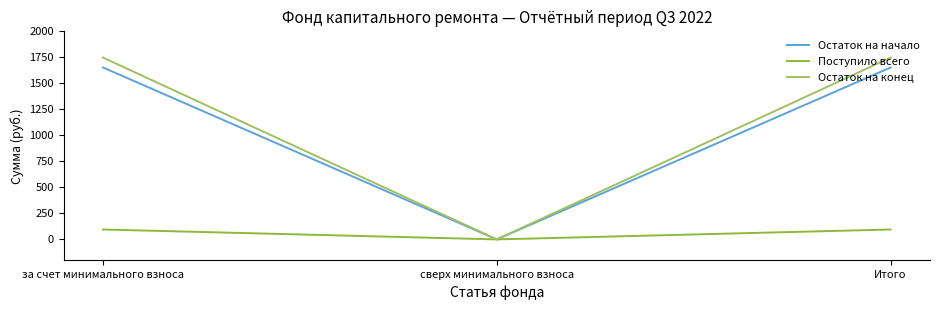

What position from the left is сверх минимального взноса?

2